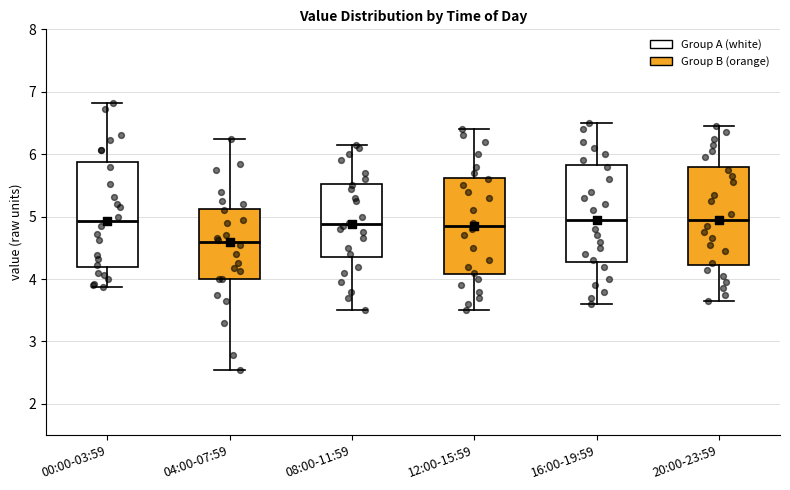

Reading left to right, transcribe this box plot: for each box, give where its median line is, the range the box spans, and where its two whiskers end, as read against the y-axis. The values are not printed on the chart, so give them approximately, as read against the axis.

00:00-03:59: median 4.9, box 4.2 to 5.9, whiskers 3.9 to 6.8
04:00-07:59: median 4.6, box 4.0 to 5.1, whiskers 2.6 to 6.3
08:00-11:59: median 4.9, box 4.4 to 5.5, whiskers 3.5 to 6.2
12:00-15:59: median 4.9, box 4.1 to 5.6, whiskers 3.5 to 6.4
16:00-19:59: median 5.0, box 4.3 to 5.8, whiskers 3.6 to 6.5
20:00-23:59: median 5.0, box 4.2 to 5.8, whiskers 3.7 to 6.5